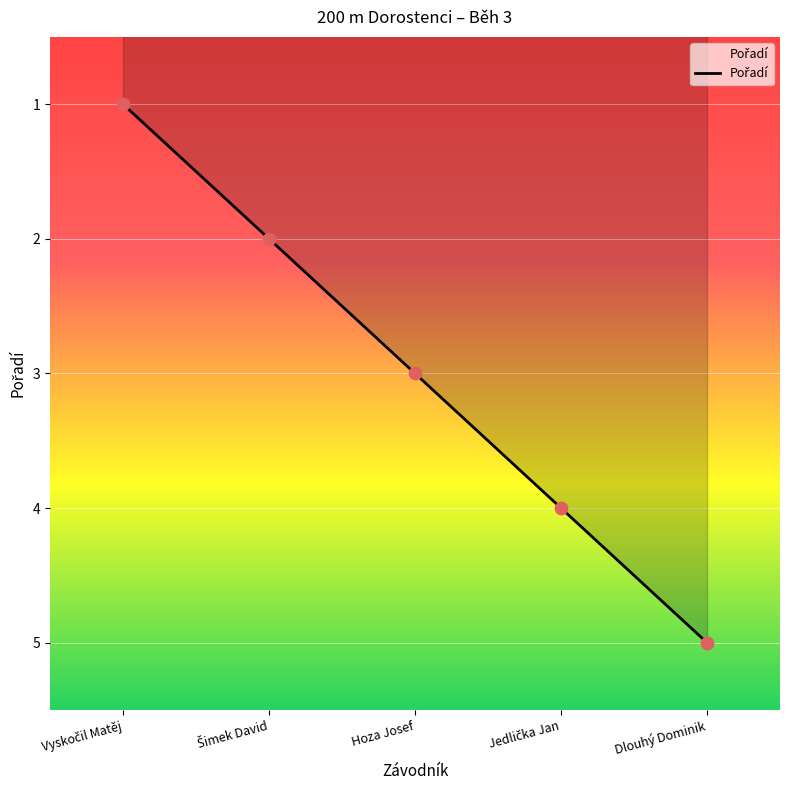

What is the sum of all values?

15